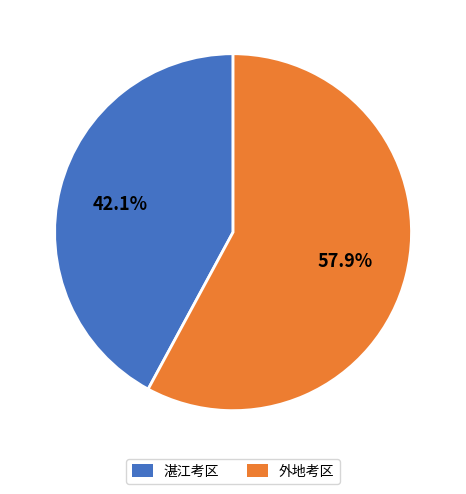

Is there a majority slice in this chart?

Yes